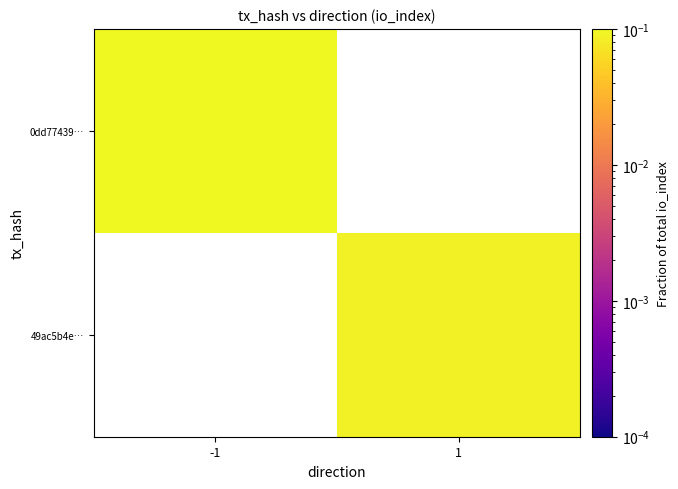

Which has a higher value, -1 or 1?

-1